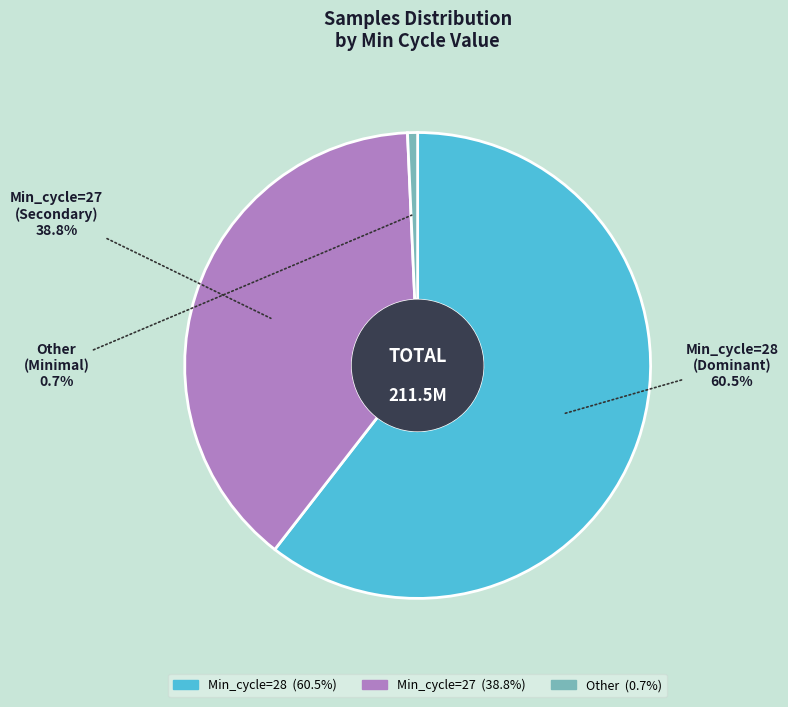

Does any single category account for the majority?

Yes